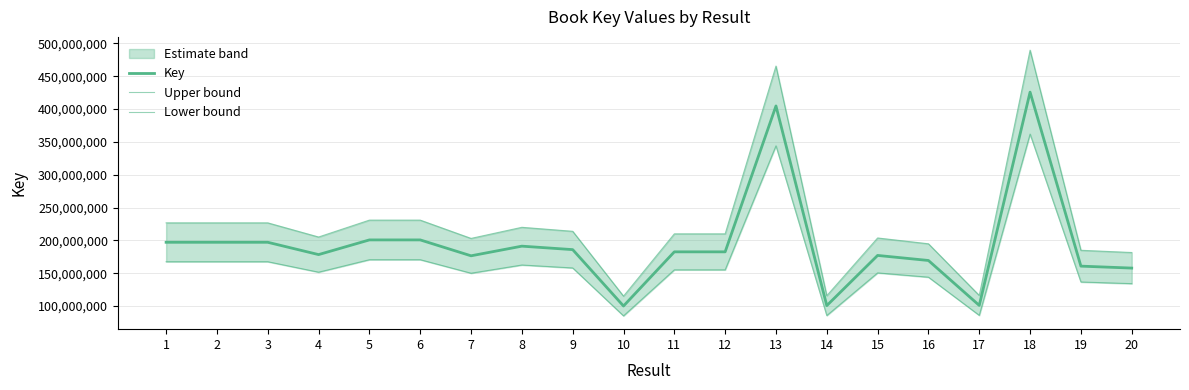

Reading left to right, list all the values displayed in this chart.

Key: 197173054.0	197173170.0	197172650.0	178436525.0	200778058.0	200778536.0	176596121.0	191272952.0	185996999.0	100196321.0	182621004.0	182621080.0	404651849.0	100776464.0	177159471.0	169475399.0	101111123.0	425676084.0	160868548.0	157912759.0
Upper bound: 226749012.1	226749145.5	226748547.5	205202003.7	230894766.7	230895316.4	203085539.1	219963894.8	213896548.8	115225769.1	210014154.6	210014242.0	465349626.3	115892933.6	203733391.6	194896708.8	116277791.4	489527496.6	184998830.2	181599672.8
Lower bound: 167597095.9	167597194.5	167596752.5	151671046.2	170661349.3	170661755.6	150106702.8	162582009.2	158097449.2	85166872.8	155227853.4	155227918.0	343954071.6	85659994.4	150585550.3	144054089.2	85944454.5	361824671.4	136738265.8	134225845.2